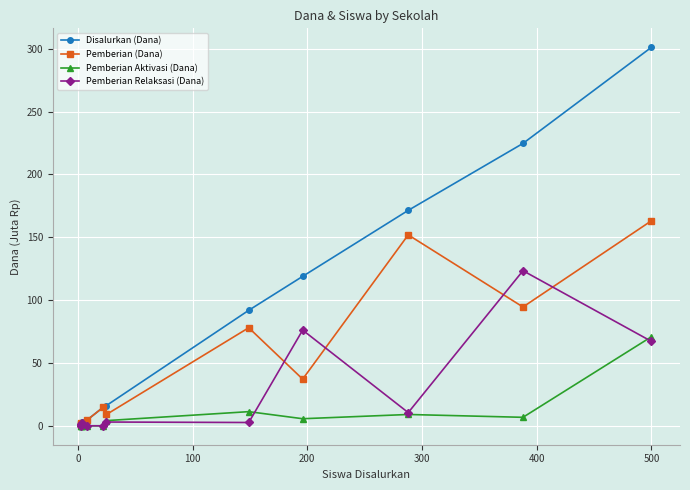

How many values in the Pemberian Aktivasi (Dana) series exceed 4?

6